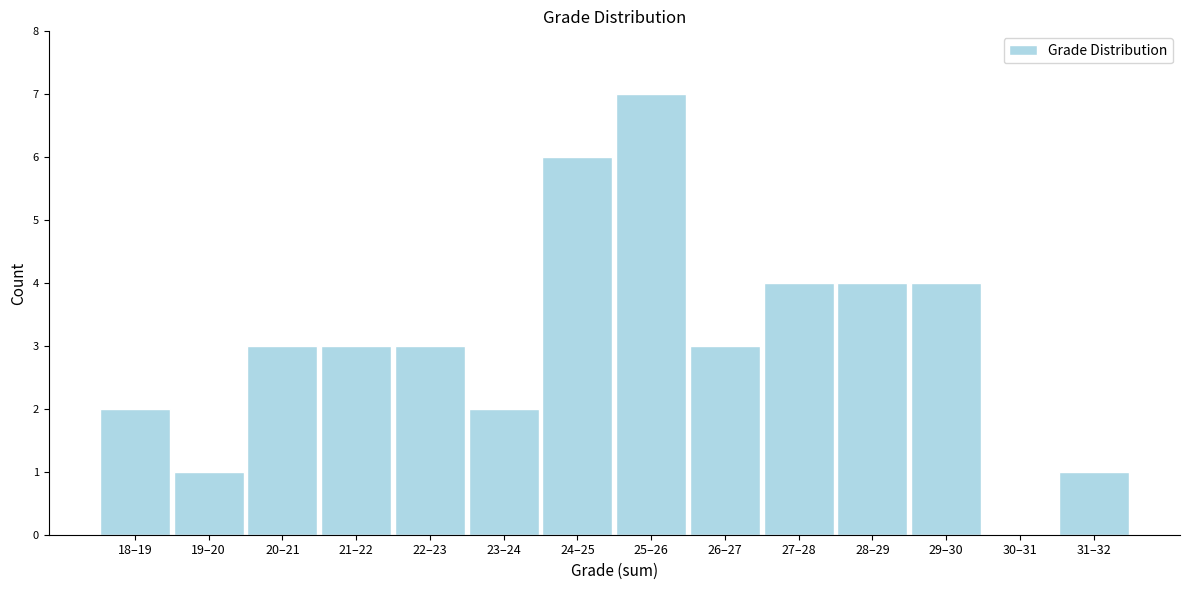

Reading left to right, list all the values displayed in this chart.

18–19=2	19–20=1	20–21=3	21–22=3	22–23=3	23–24=2	24–25=6	25–26=7	26–27=3	27–28=4	28–29=4	29–30=4	30–31=0	31–32=1